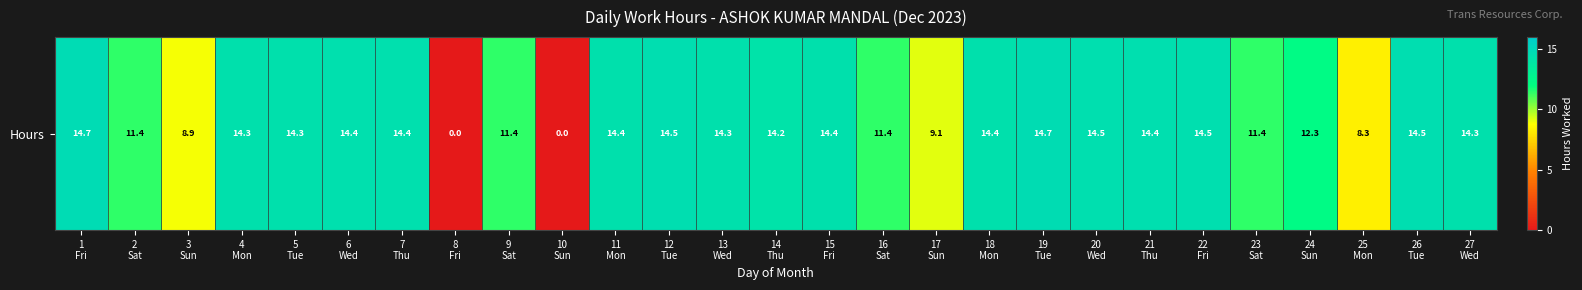

The chart shows a value of 4.9 at 1
Fri. True or false?

False